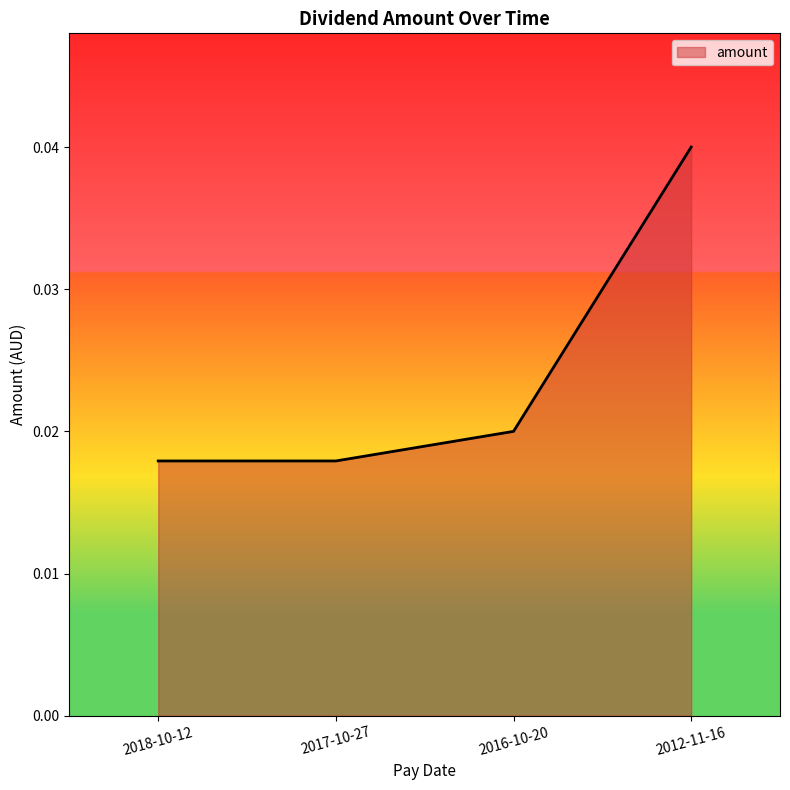

What position from the right is 2012-11-16?

1